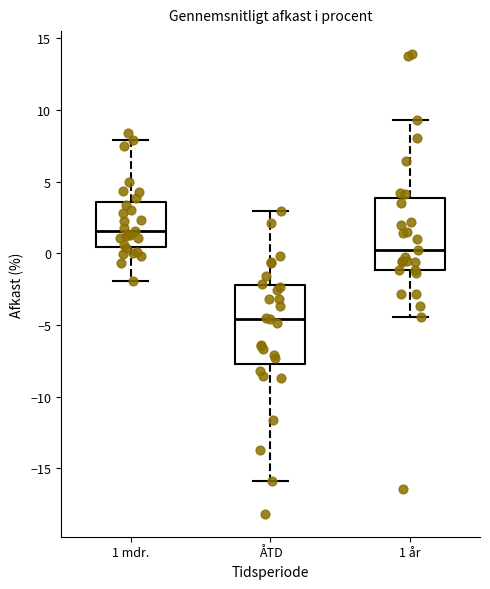

Which box is the tallest, from its lower edge to its upper edge?

ÅTD